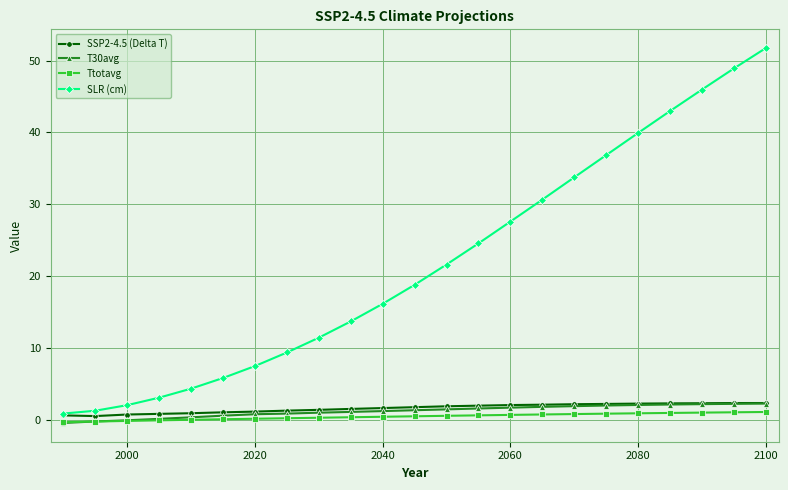

True or false: Ttotavg and SSP2-4.5 (Delta T) intersect in this chart.

False